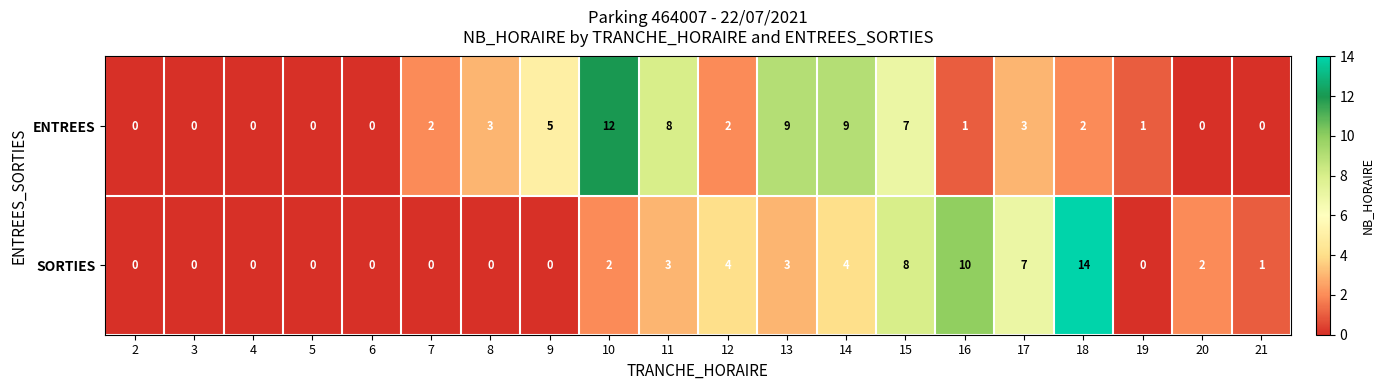

The value of SORTIES at 11 is 3. True or false?

True